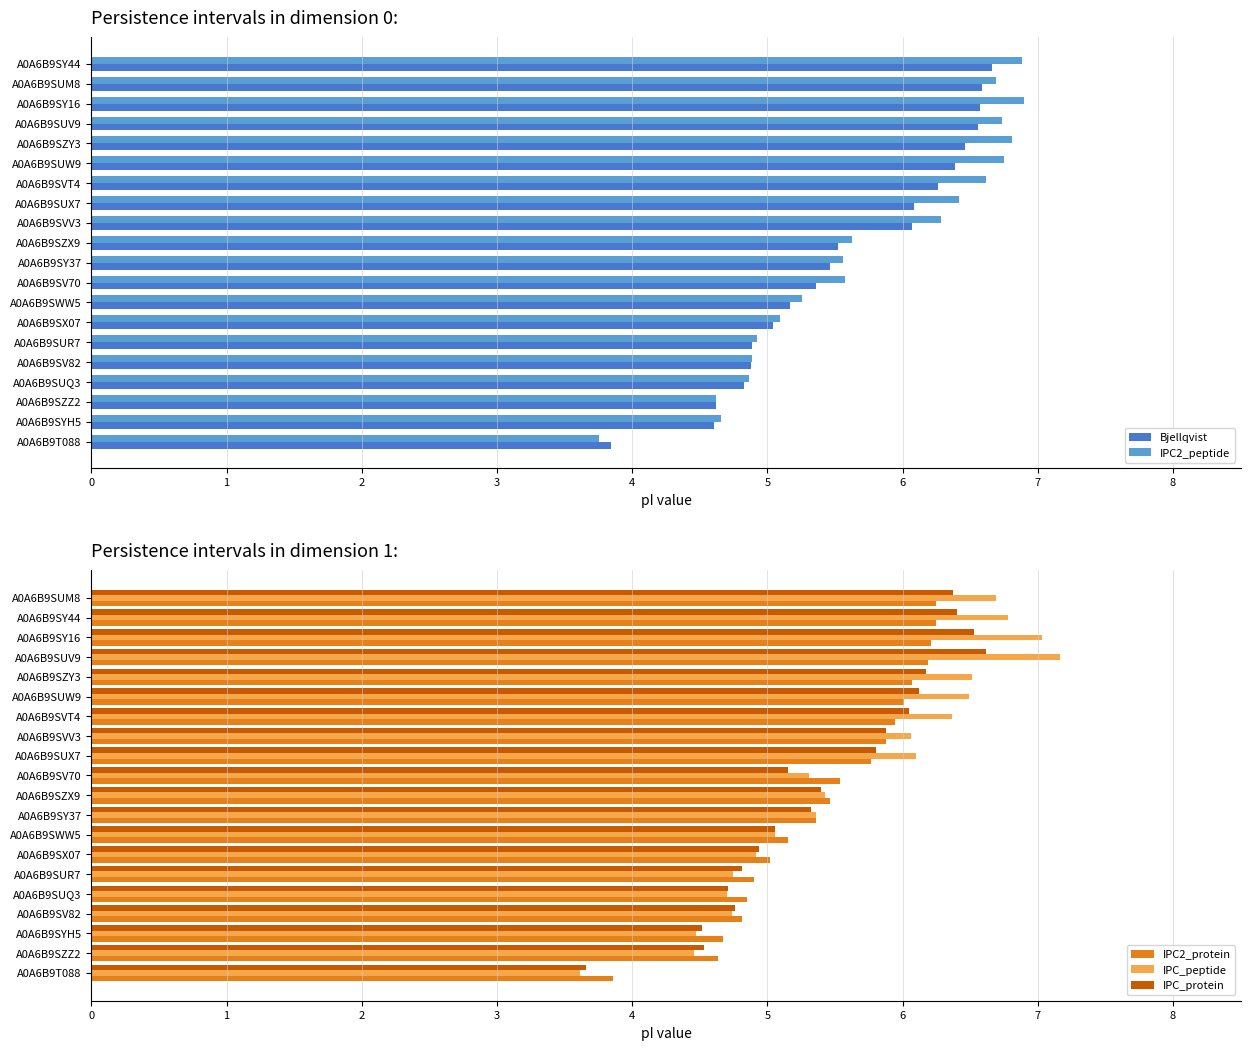

True or false: IPC_peptide has a value of 4.9 at A0A6B9SX07.

True